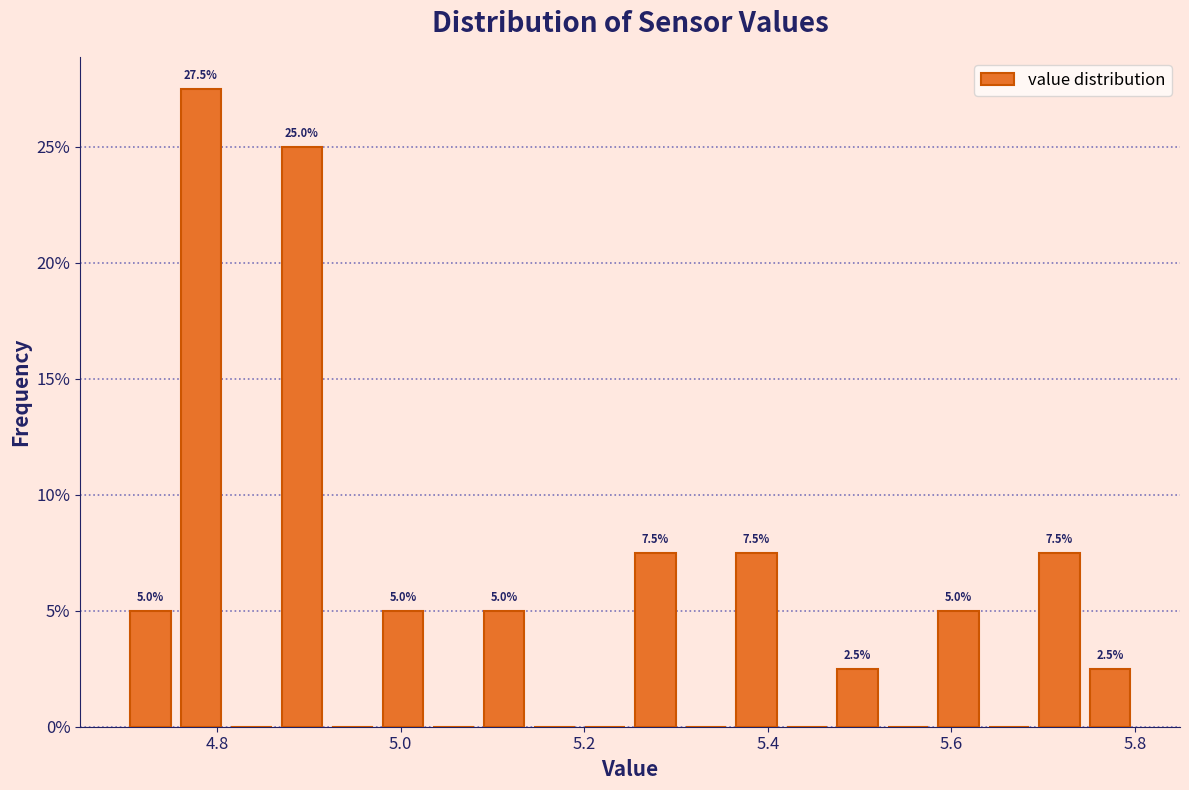

Around what value on the x-axis is the tallest bar? Give the approximate position of its centre, as read against the axis.

4.78